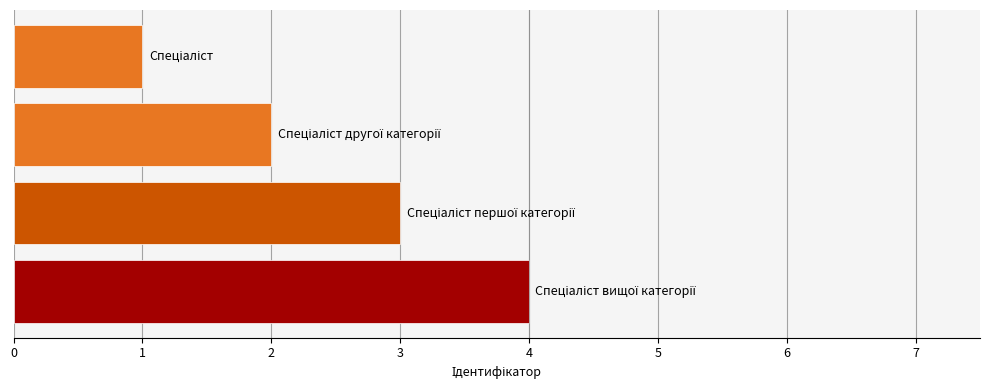

Reading bottom to top, extract all data points from this chart.

4	3	2	1